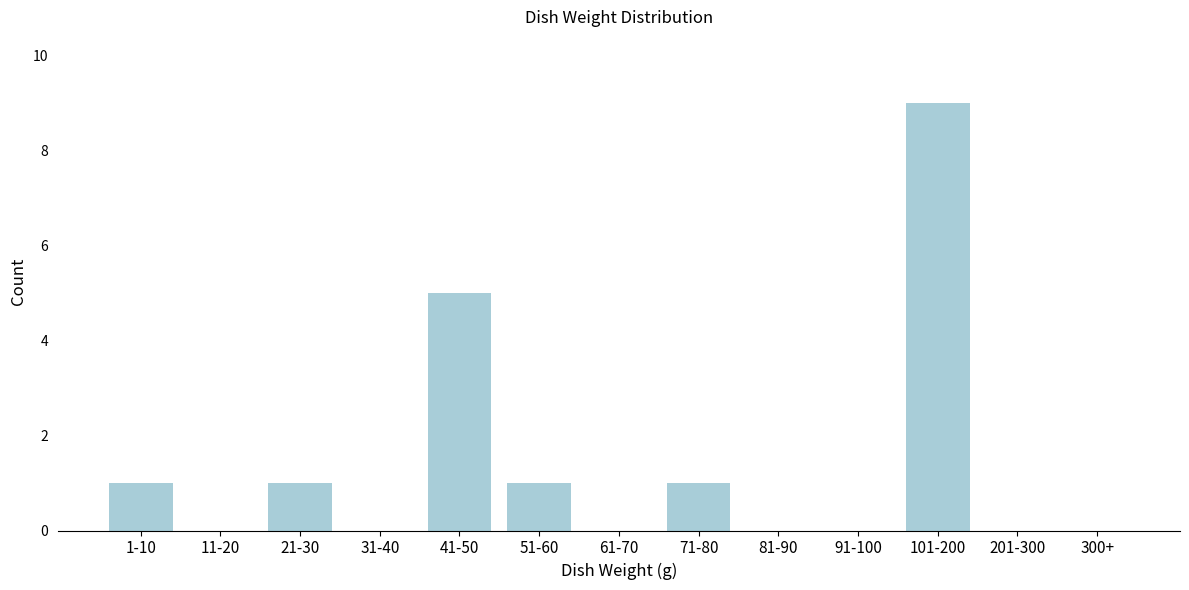

Reading left to right, what are all the values shown in this chart?

1-10=1	11-20=0	21-30=1	31-40=0	41-50=5	51-60=1	61-70=0	71-80=1	81-90=0	91-100=0	101-200=9	201-300=0	300+=0